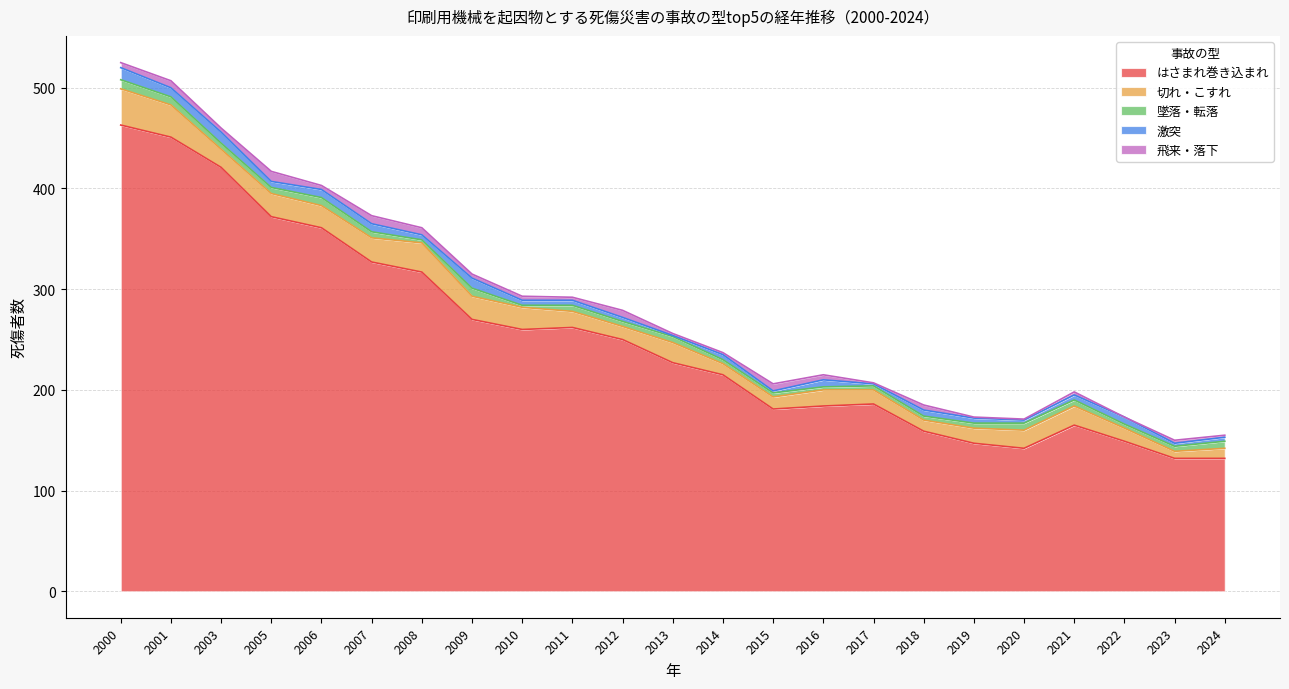

At which label does 飛来・落下 first exceed 4?

2000